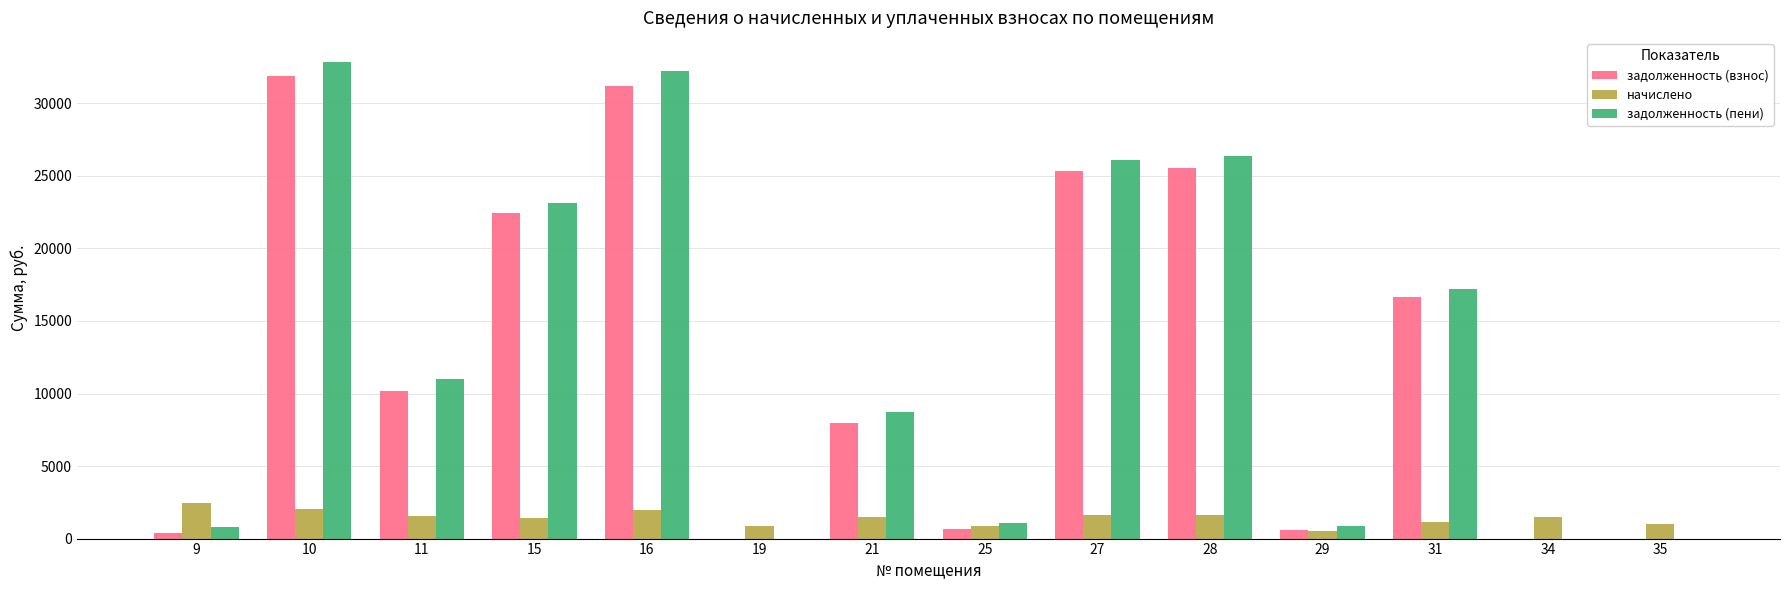

Which series changed the most between 15 and 34?

задолженность (пени)